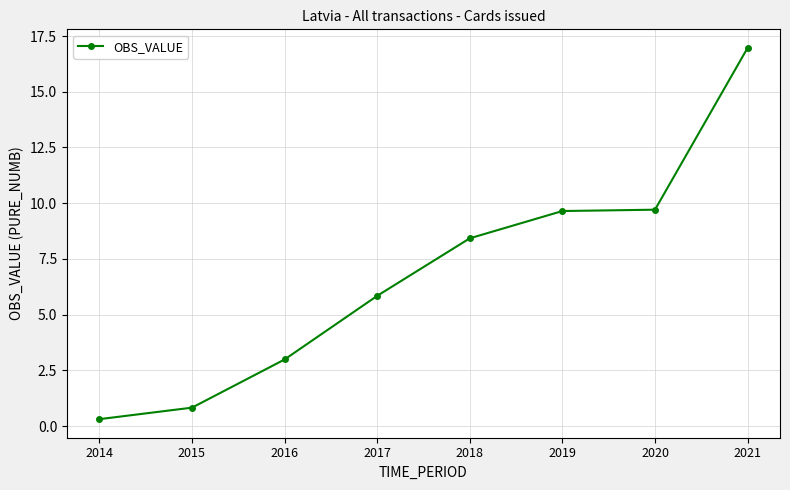

What is the change in value from 2015 to 2017?

+5.0